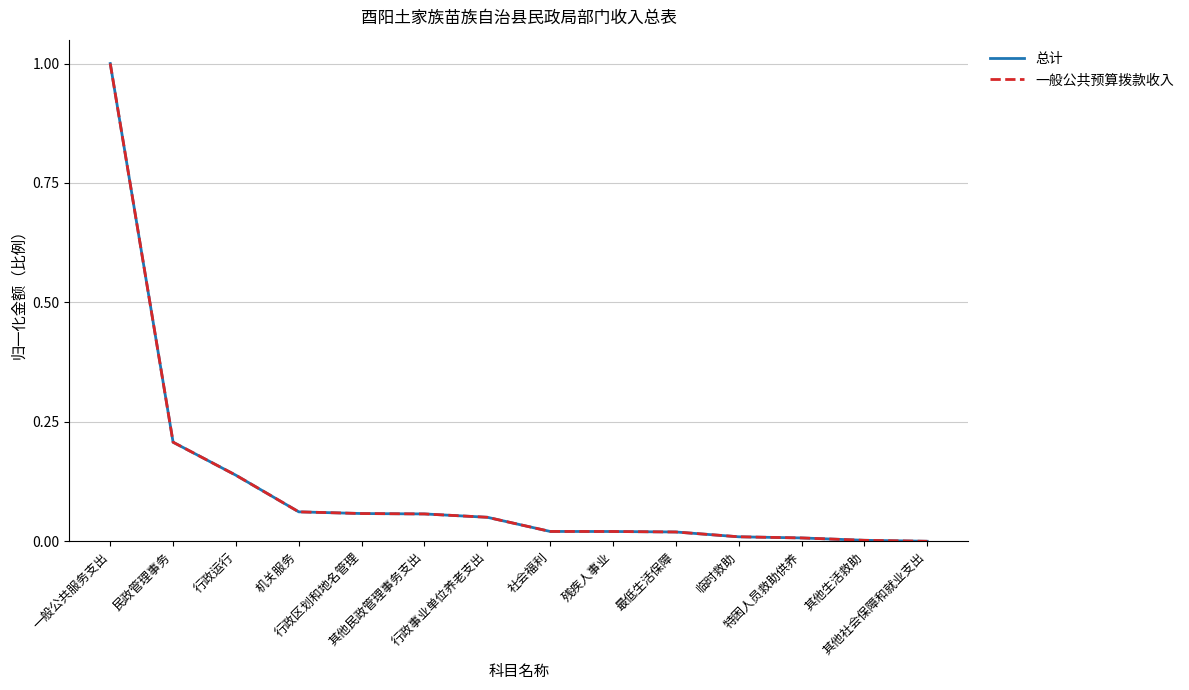

What is the value of the 总计 point at the 4th from the left?

0.1